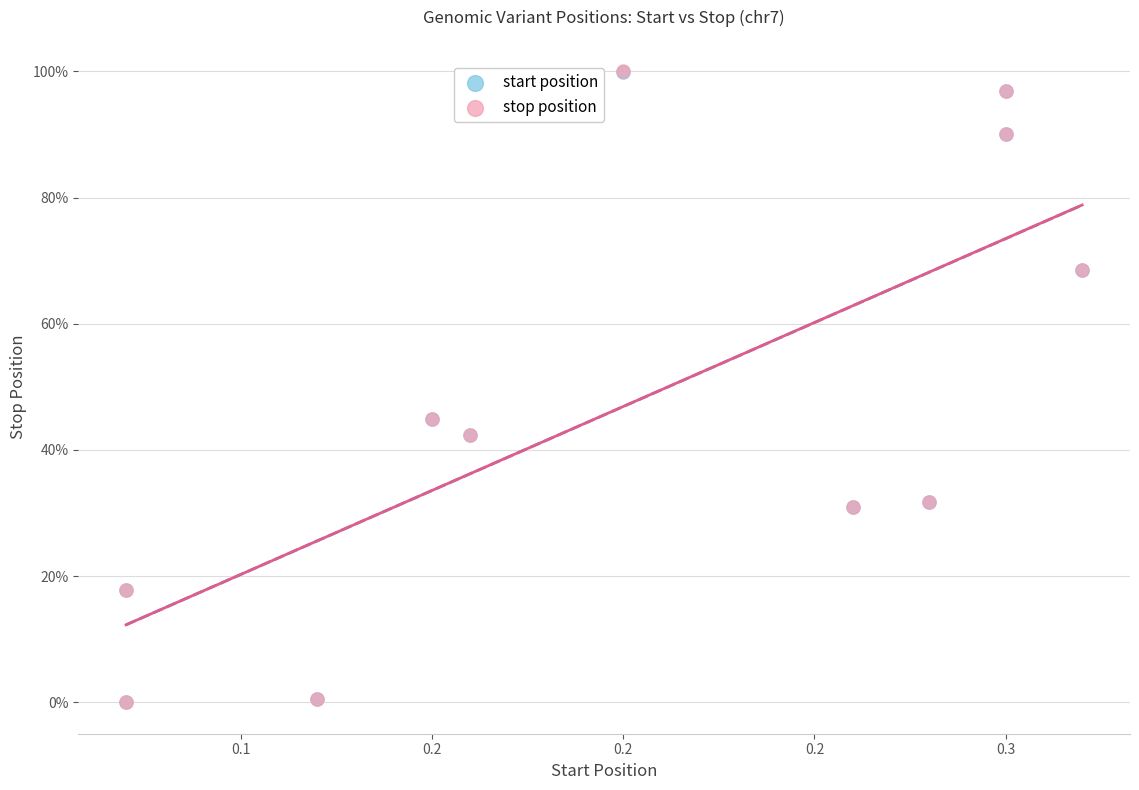

What are all the series names shown in the legend?

start position, stop position